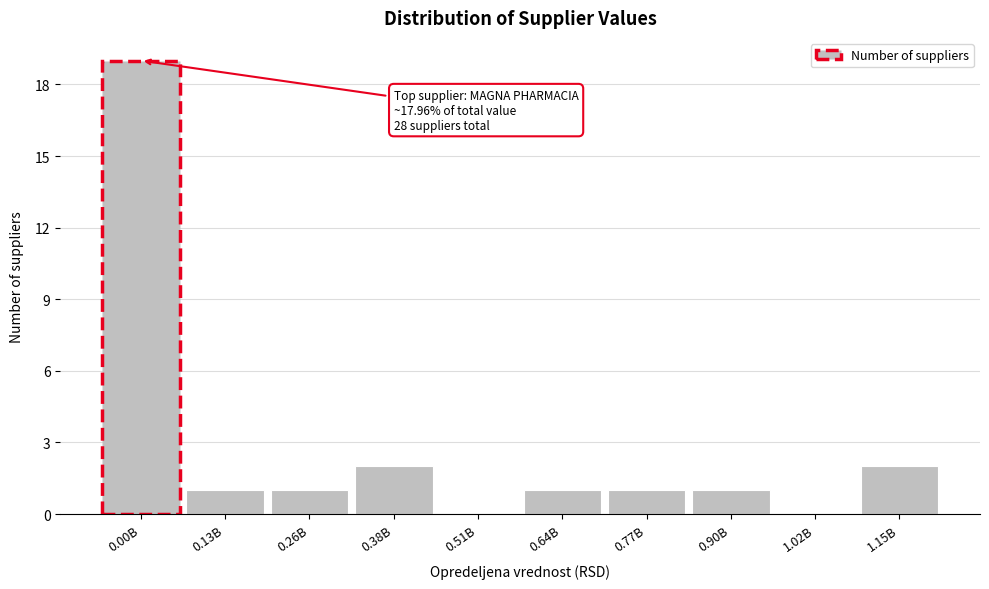

Reading left to right, what are all the values shown in this chart?

0.00B=19	0.13B=1	0.26B=1	0.38B=2	0.51B=0	0.64B=1	0.77B=1	0.90B=1	1.02B=0	1.15B=2